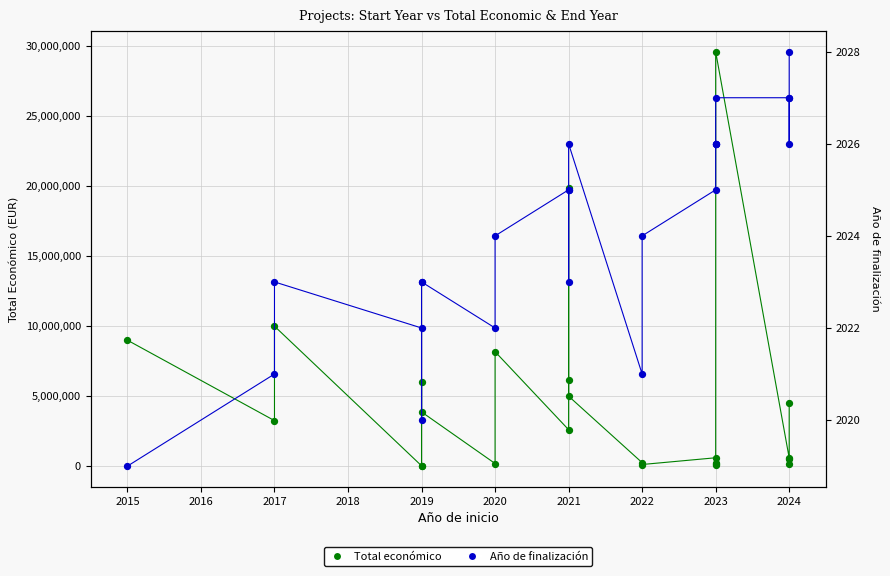

Which series has the largest Y range (max minus min)?

Total económico